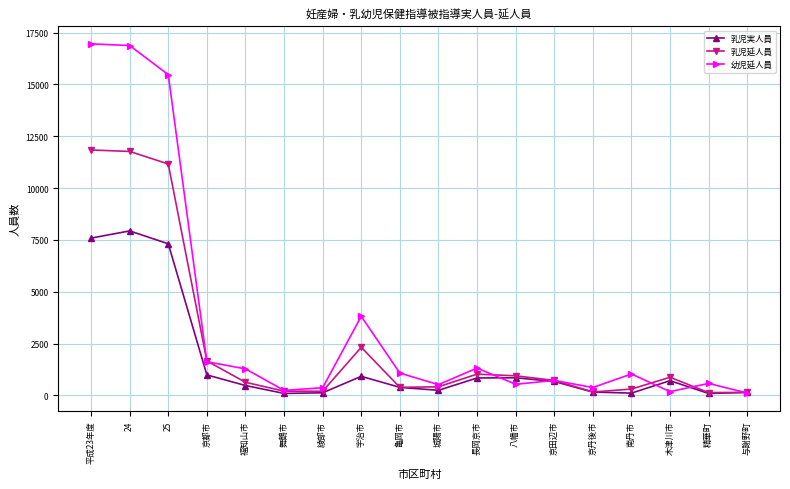

Which series has the largest total across all categories?

幼児延人員